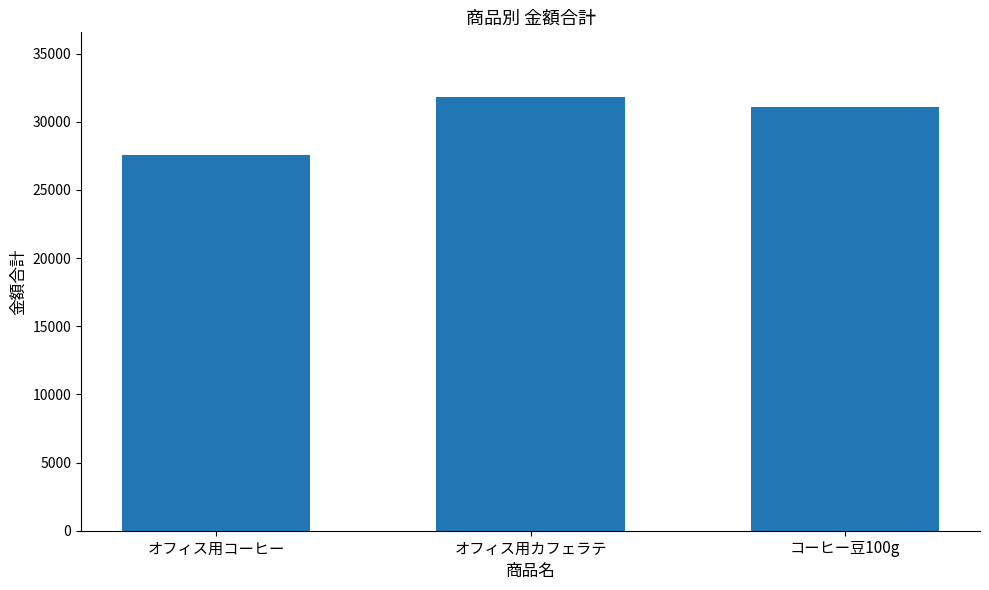

What is the maximum value shown in the chart?

31785